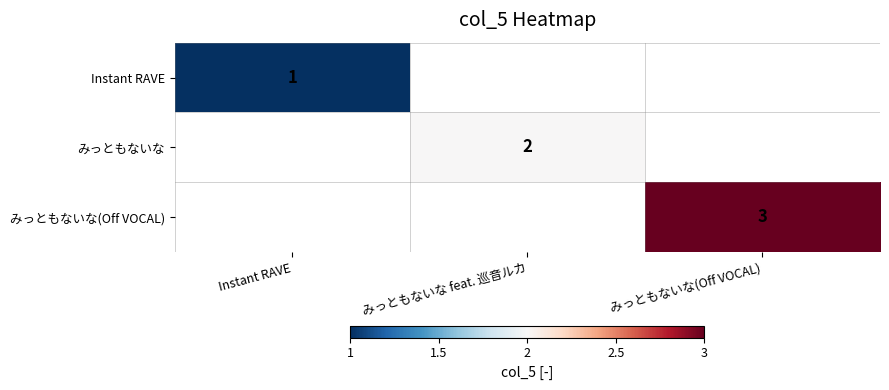

How many series are shown in this chart?

3